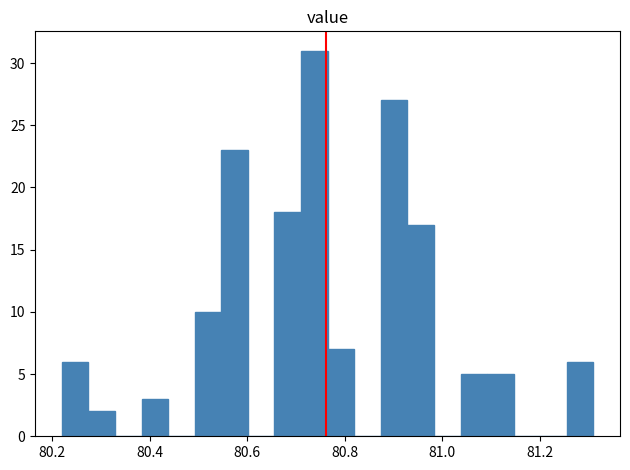

Read against the x-axis, roughly where is the centre of the tallest bar?

80.74